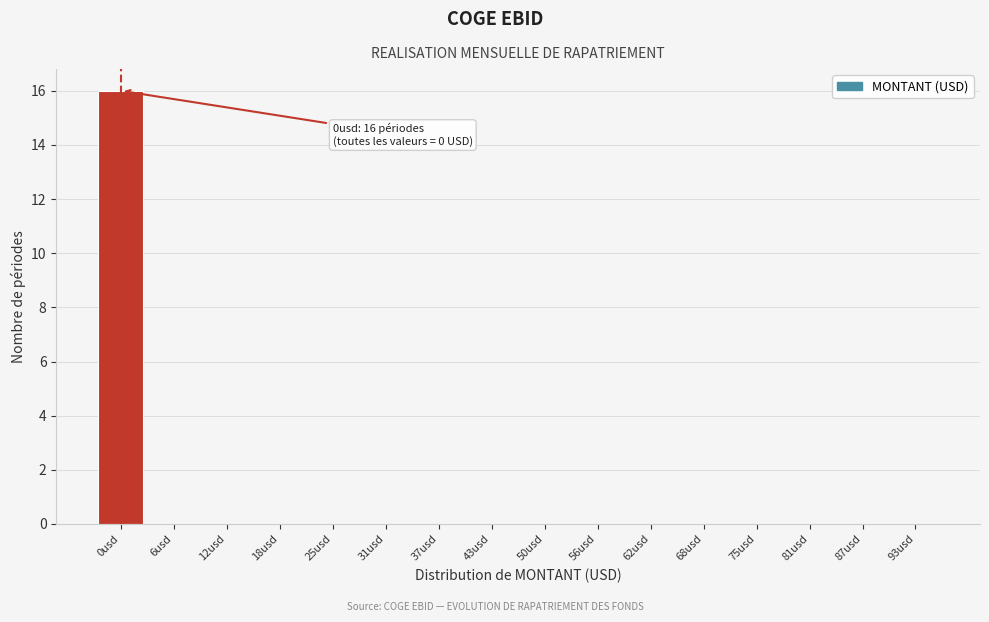

Reading right to left, what are all the values shown in this chart?

93usd=0	87usd=0	81usd=0	75usd=0	68usd=0	62usd=0	56usd=0	50usd=0	43usd=0	37usd=0	31usd=0	25usd=0	18usd=0	12usd=0	6usd=0	0usd=16